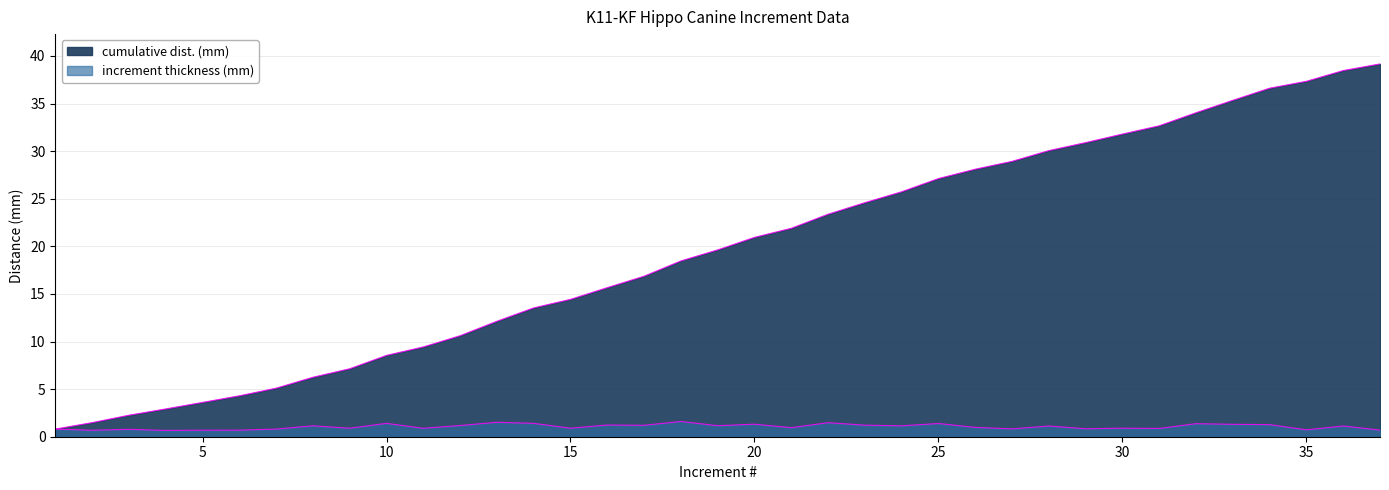

What is the highest value of the cumulative dist. (mm) series?

39.2